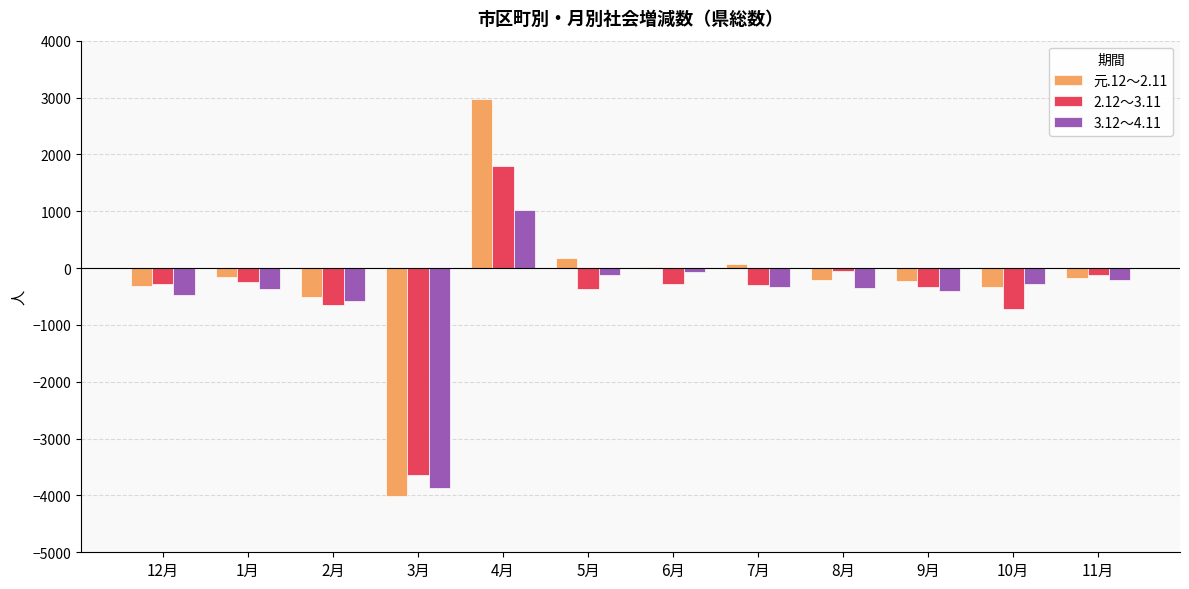

What is the sum of all 3.12～4.11 values?

-6044